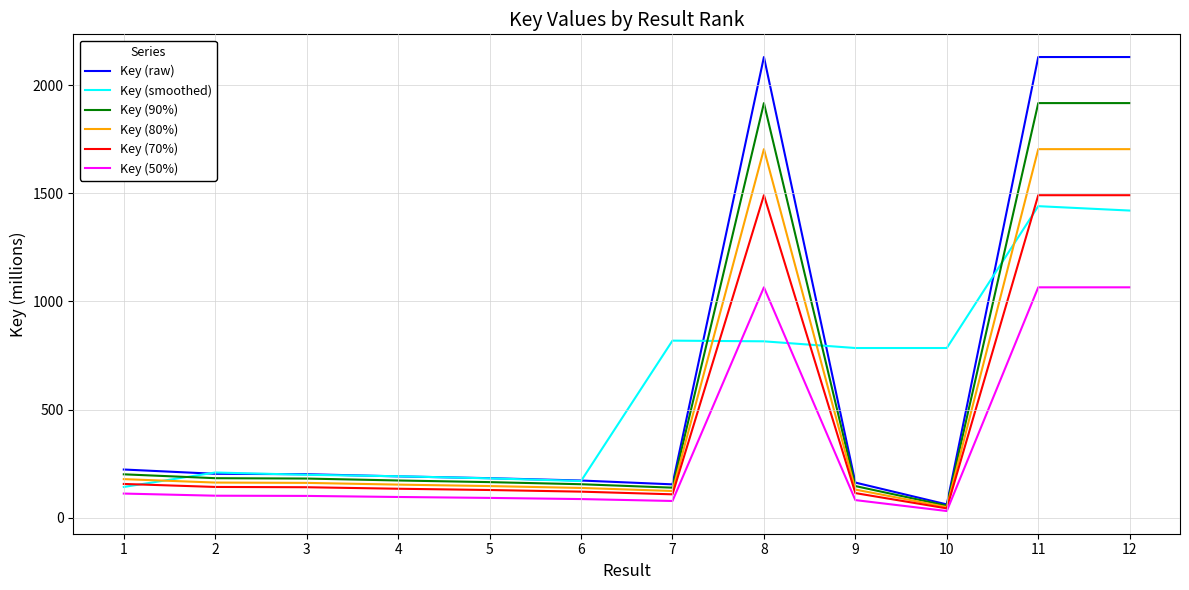

Is this an area chart (filled region under the line)?

No